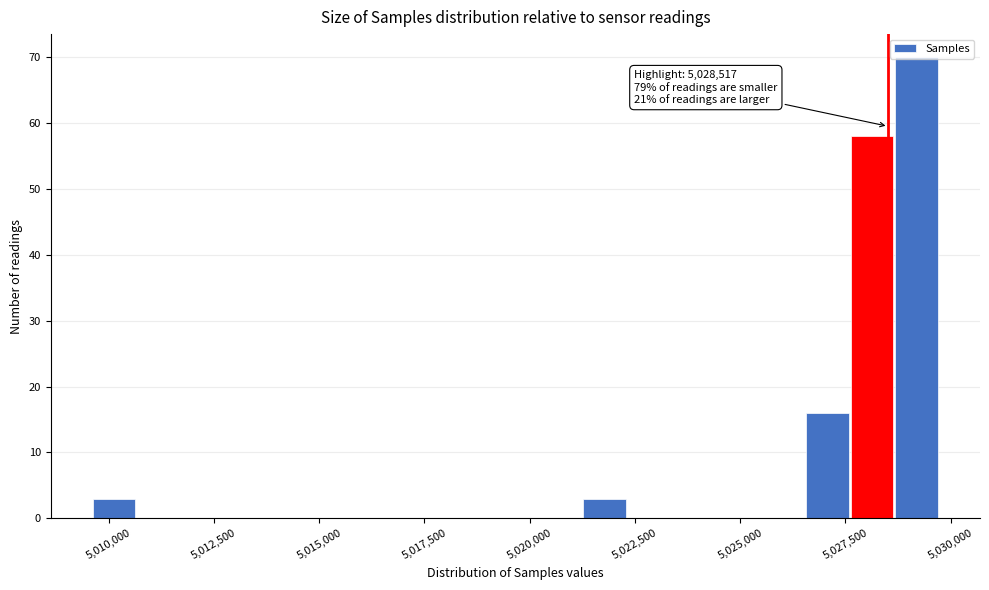

Read against the x-axis, roughly where is the centre of the tallest bar?

5029000